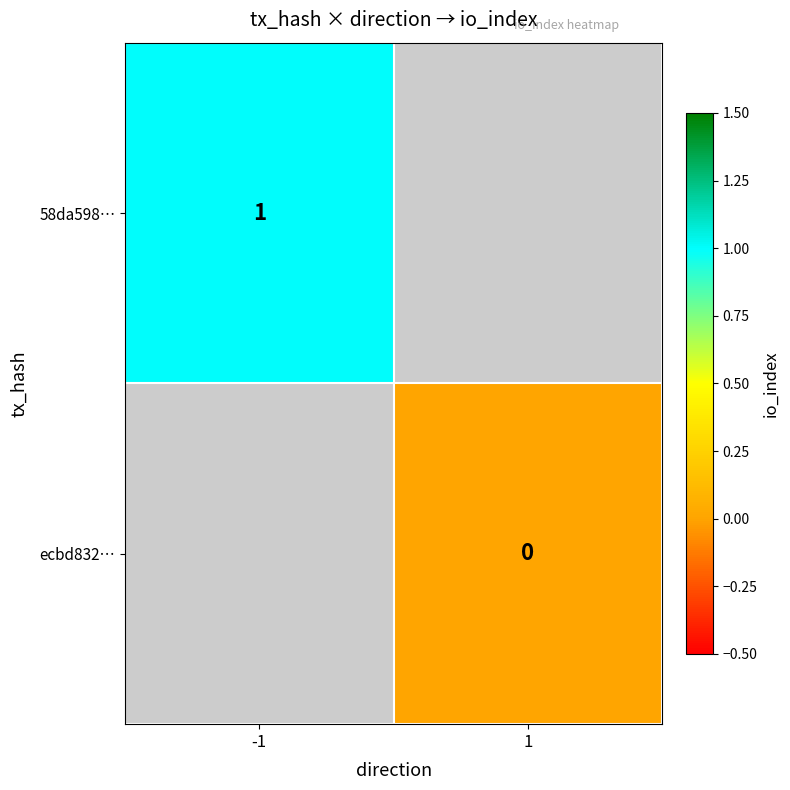

At how many categories does at least one series exceed 0?

1